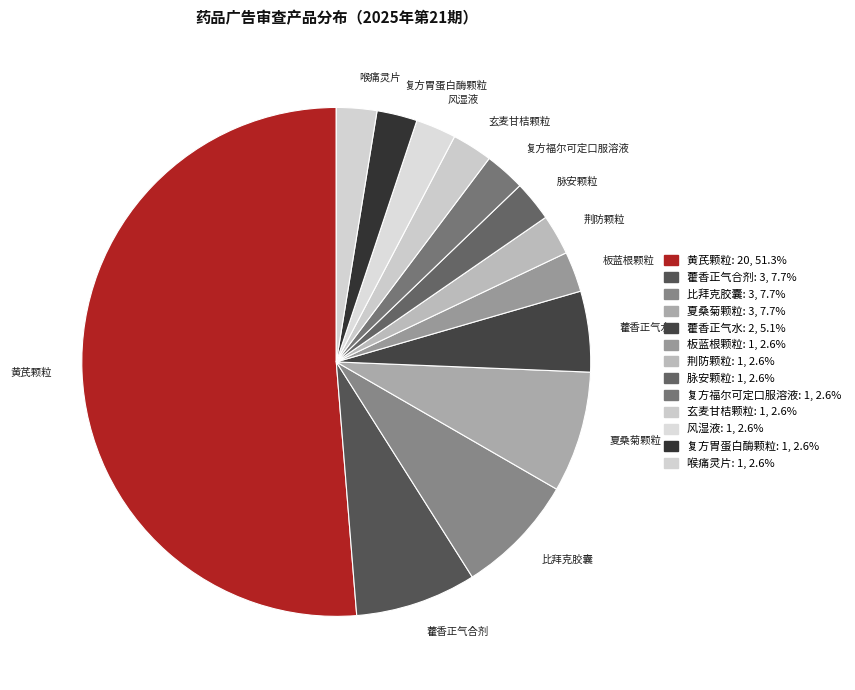

Which slice is the largest?

黄芪颗粒